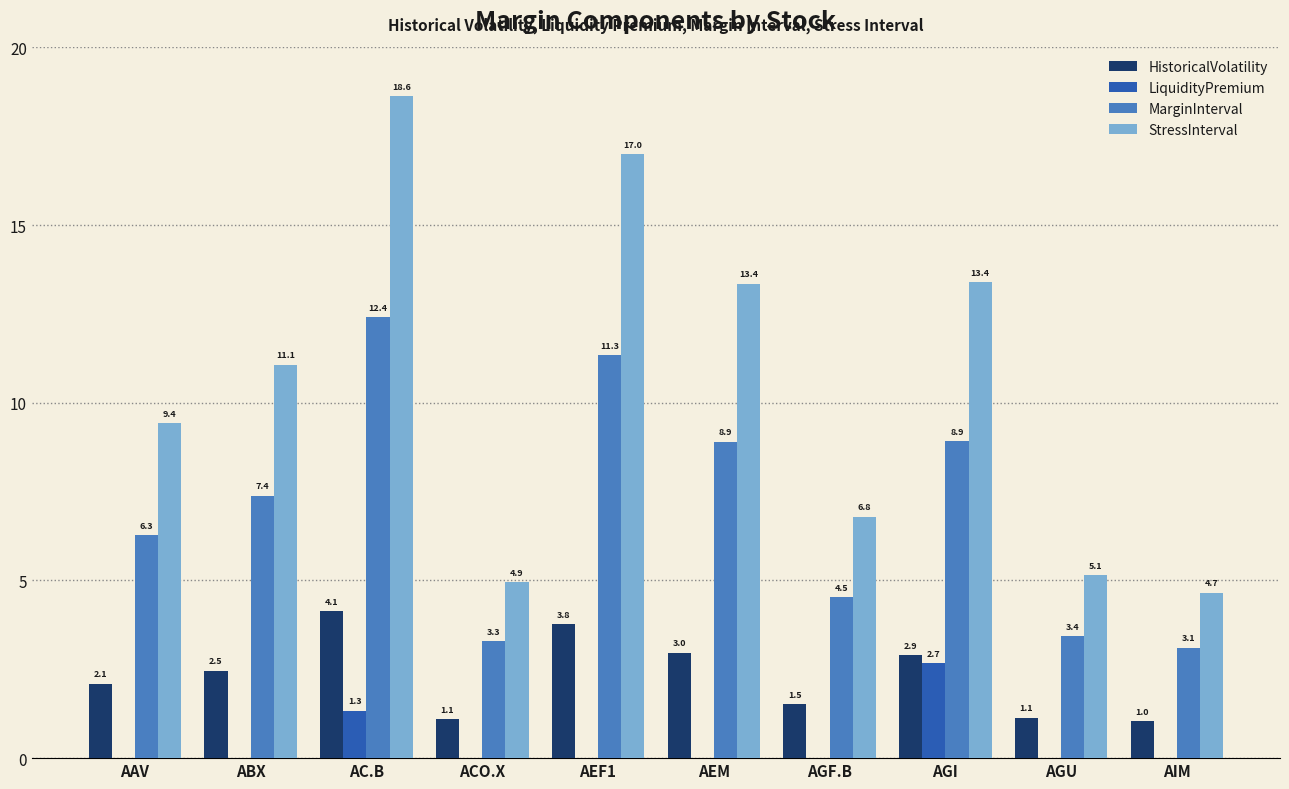

Reading left to right, extract all data points from this chart.

HistoricalVolatility: AAV=2.1	ABX=2.5	AC.B=4.1	ACO.X=1.1	AEF1=3.8	AEM=3.0	AGF.B=1.5	AGI=2.9	AGU=1.1	AIM=1.0
LiquidityPremium: AAV=0.0	ABX=0.0	AC.B=1.3	ACO.X=0.0	AEF1=0.0	AEM=0.0	AGF.B=0.0	AGI=2.7	AGU=0.0	AIM=0.0
MarginInterval: AAV=6.3	ABX=7.4	AC.B=12.4	ACO.X=3.3	AEF1=11.3	AEM=8.9	AGF.B=4.5	AGI=8.9	AGU=3.4	AIM=3.1
StressInterval: AAV=9.4	ABX=11.1	AC.B=18.6	ACO.X=4.9	AEF1=17.0	AEM=13.4	AGF.B=6.8	AGI=13.4	AGU=5.1	AIM=4.7